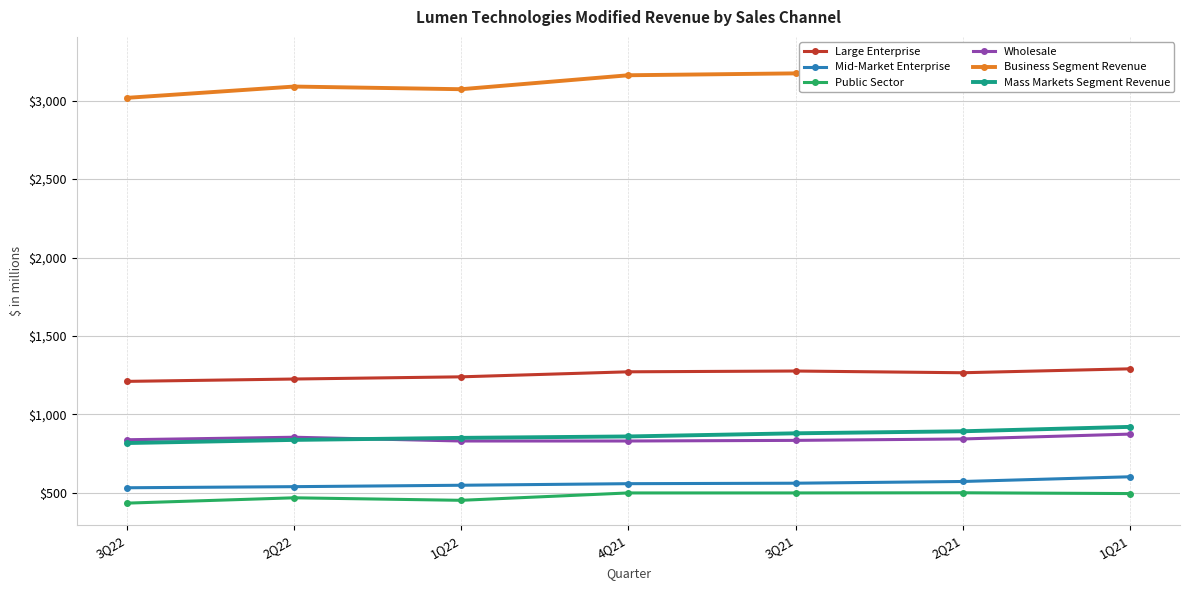

What is the label of the 6th point from the left?

2Q21